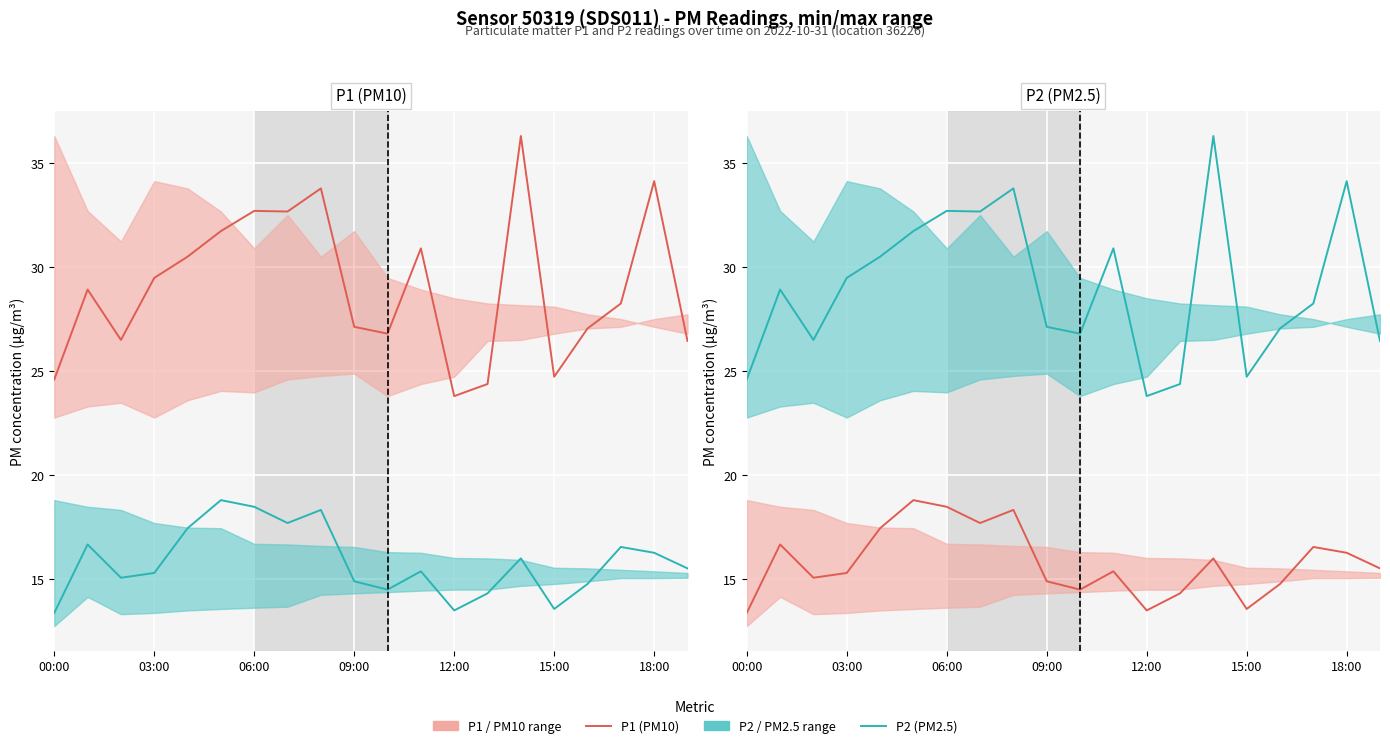

Reading right to left, list all the values displayed in this chart.

P1 (PM10): 15.5	16.3	16.6	14.8	13.6	16.0	14.3	13.5	15.4	14.5	14.9	18.3	17.7	18.5	18.8	17.4	15.3	15.1	16.7	13.4
P2 (PM2.5): 26.4	34.1	28.2	27.1	24.7	36.3	24.4	23.8	30.9	26.8	27.1	33.8	32.7	32.7	31.7	30.5	29.5	26.5	28.9	24.6